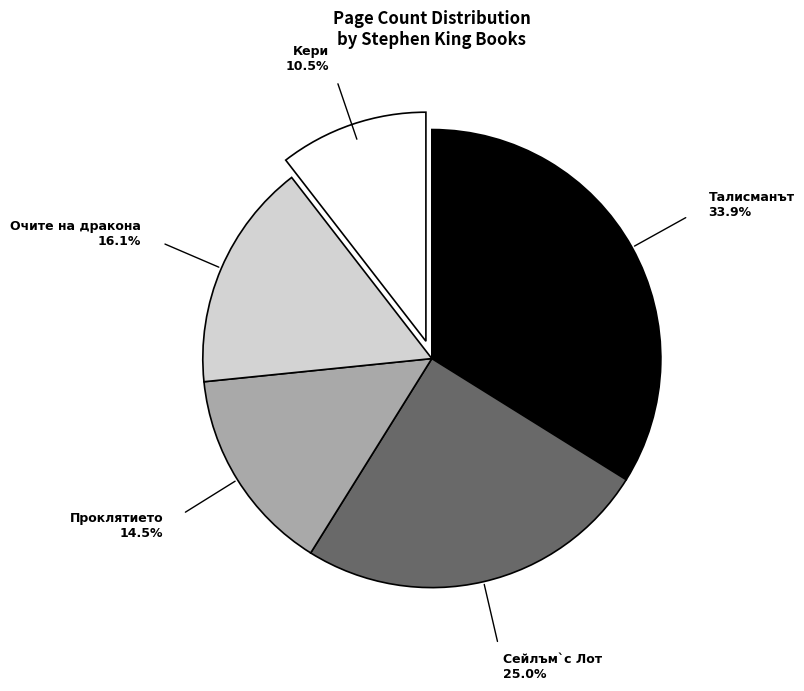

Does any single category account for the majority?

No